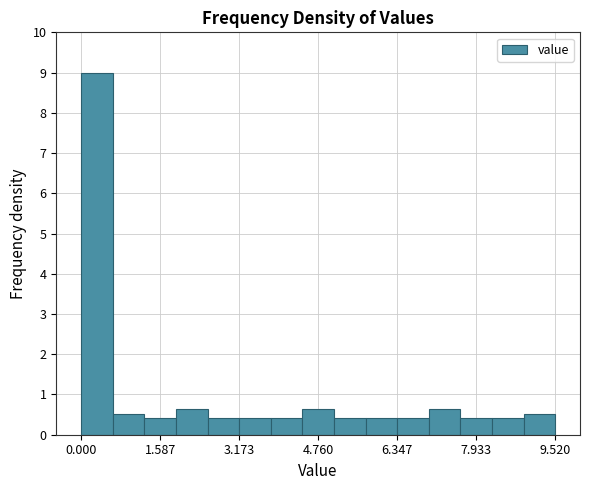

Around what value on the x-axis is the tallest bar? Give the approximate position of its centre, as read against the axis.

0.4